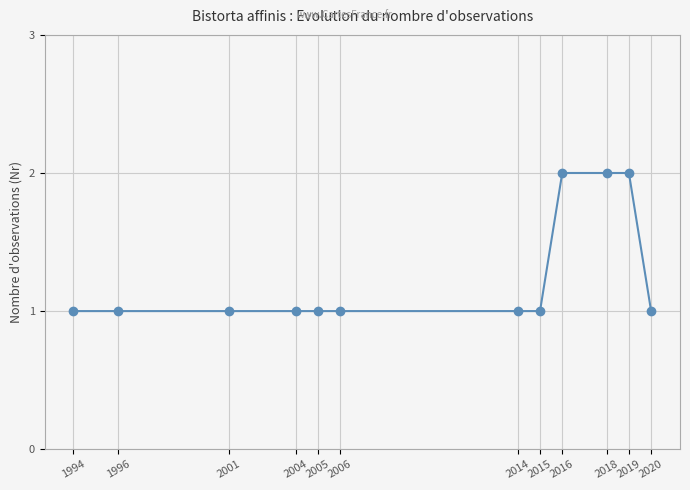

What is the sum of all values?

15